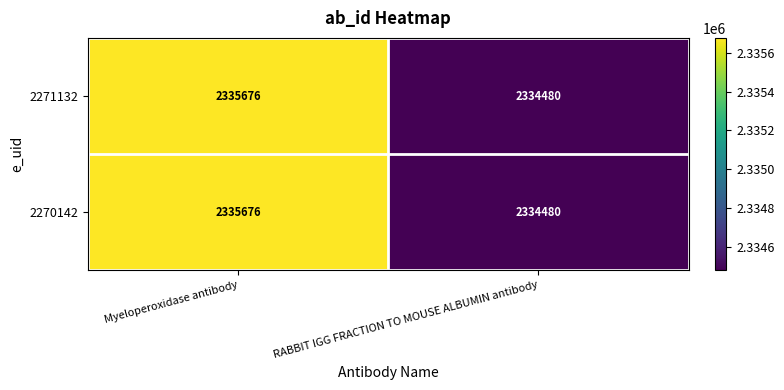

What is the approximate value of 2271132 at RABBIT IGG FRACTION TO MOUSE ALBUMIN antibody, to the nearest 50?

2334500